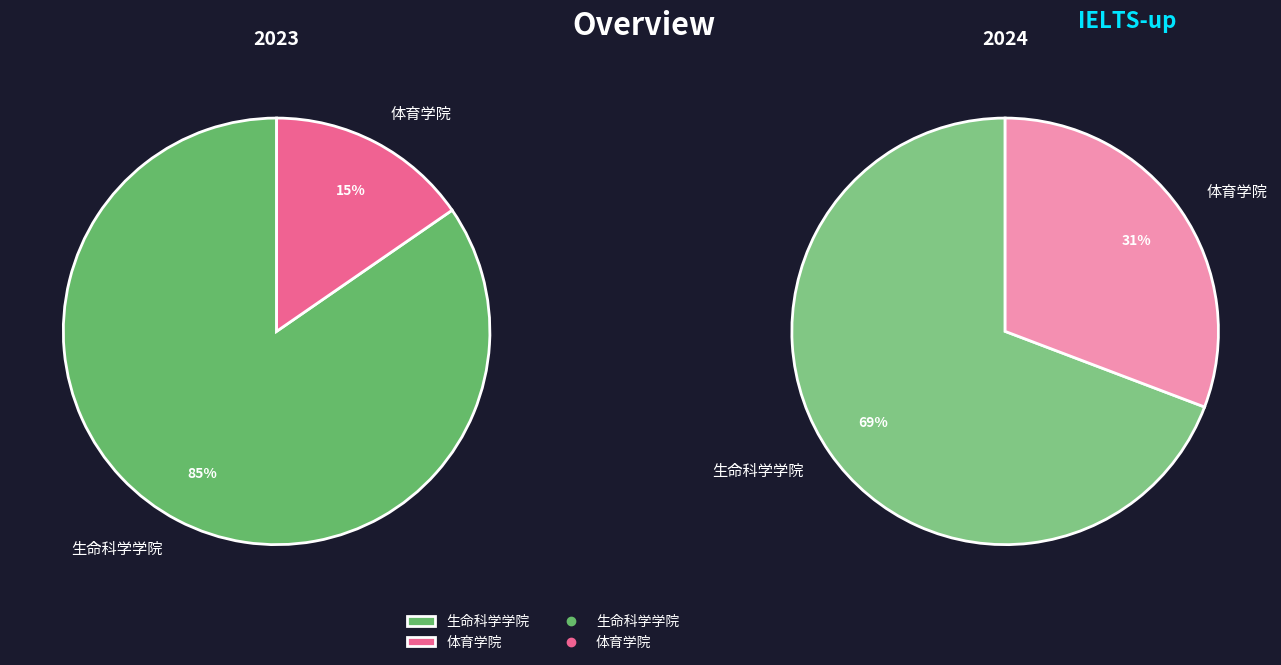

Rank the categories by value from lowest to highest.

体育学院, 生命科学学院